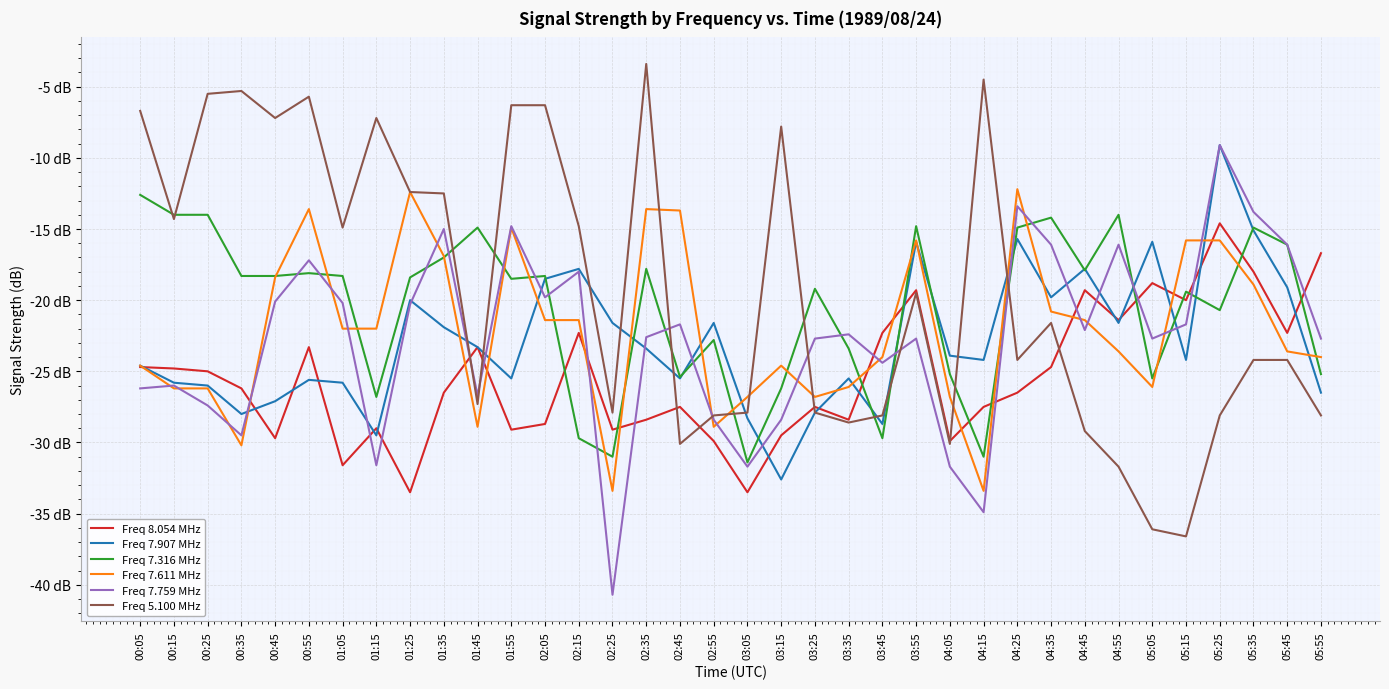

Rank the categories by Freq 5.100 MHz value from highest to lowest.

02:35, 04:15, 00:35, 00:25, 00:55, 01:55, 02:05, 00:05, 00:45, 01:15, 03:15, 01:25, 01:35, 00:15, 02:15, 01:05, 03:55, 04:35, 04:25, 05:35, 05:45, 01:45, 02:25, 03:05, 03:25, 02:55, 03:45, 05:25, 05:55, 03:35, 04:45, 02:45, 04:05, 04:55, 05:05, 05:15